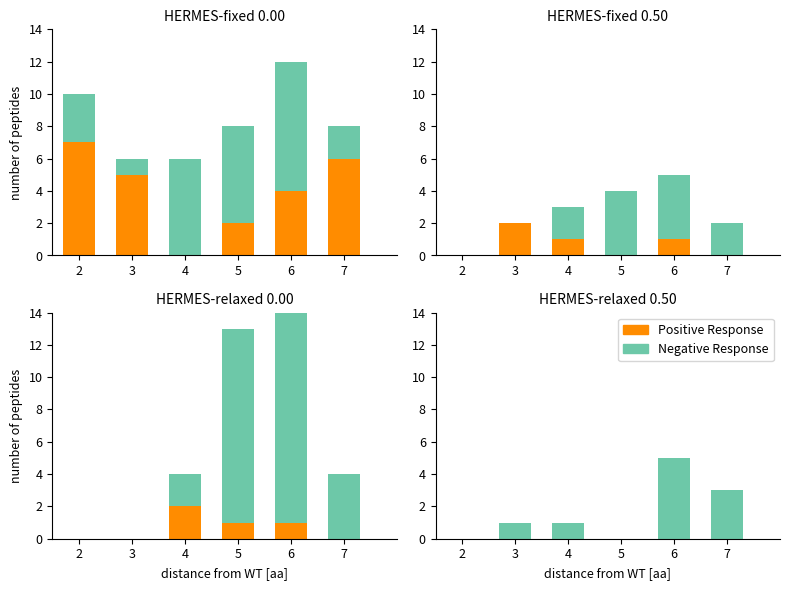

What is the total value across all series at 3?

1